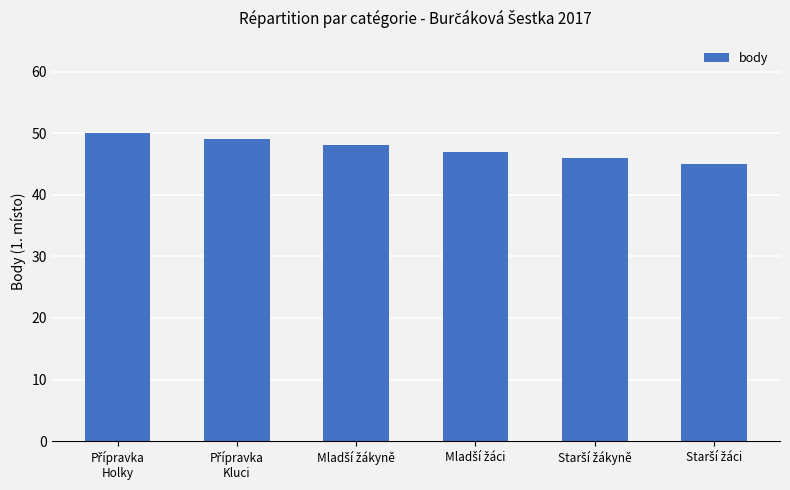

How many data points are less than 48?

3